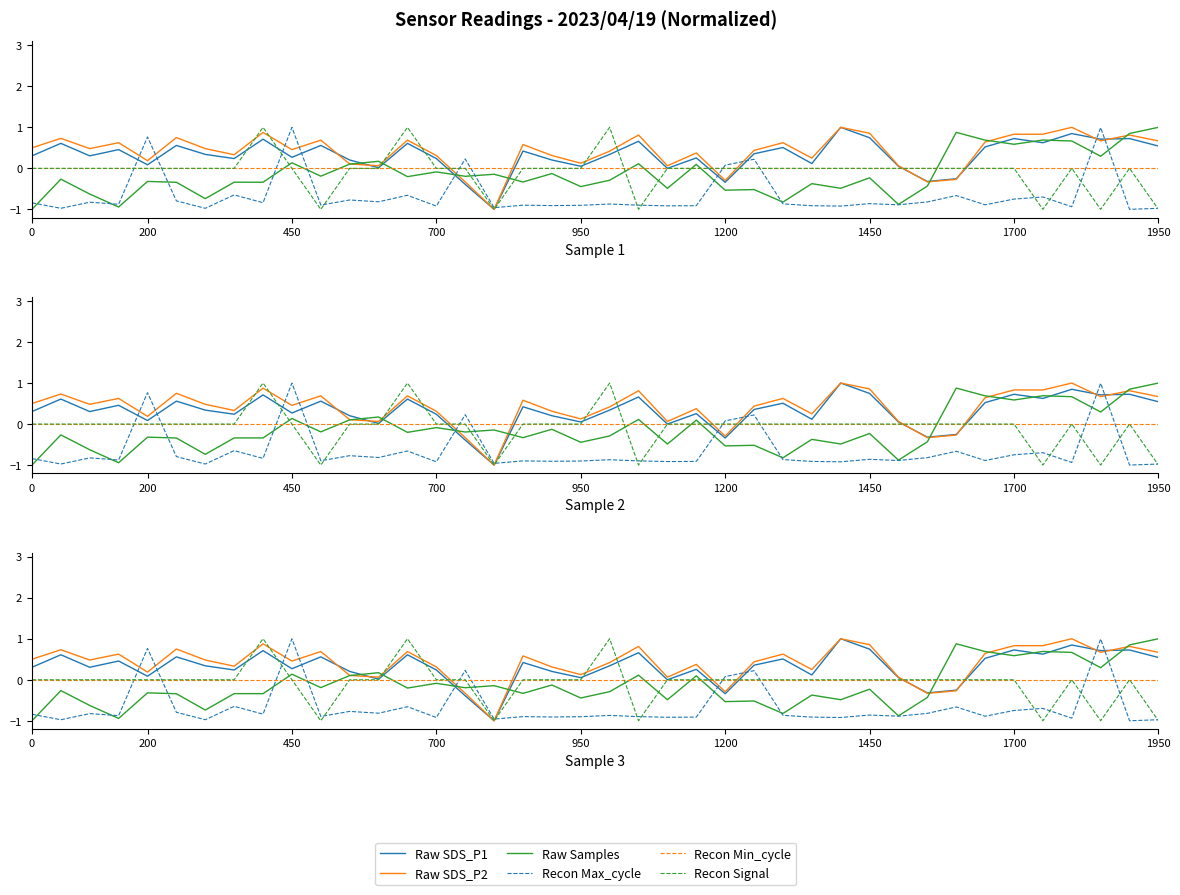

At which category does the chart reach its peak across all series?

28